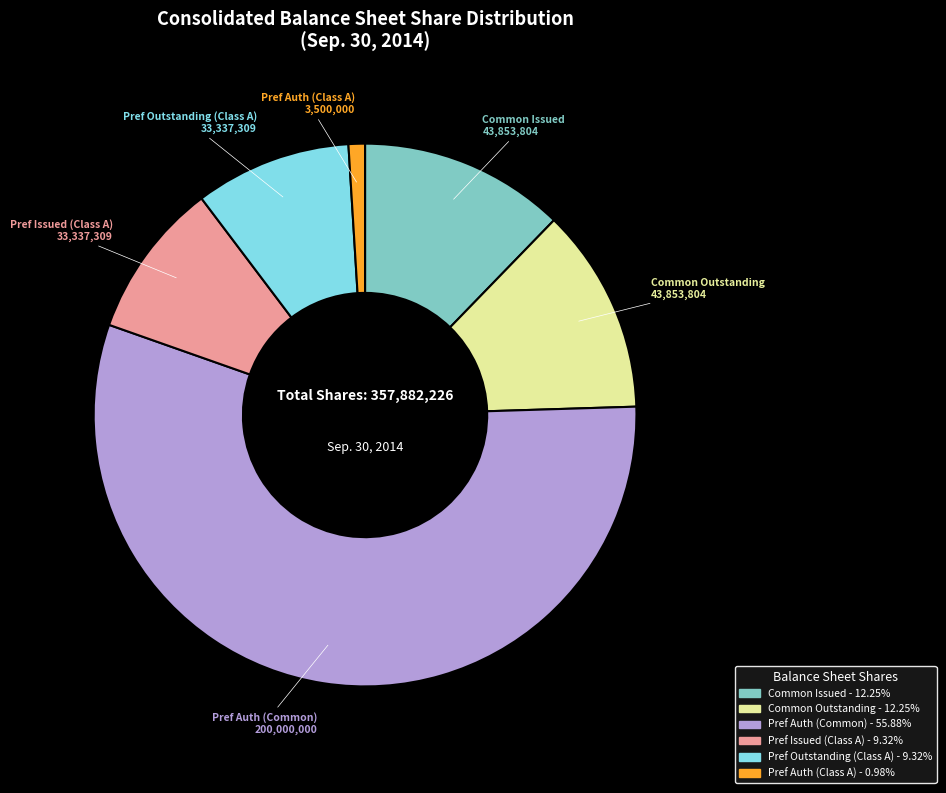

Does any single category account for the majority?

Yes